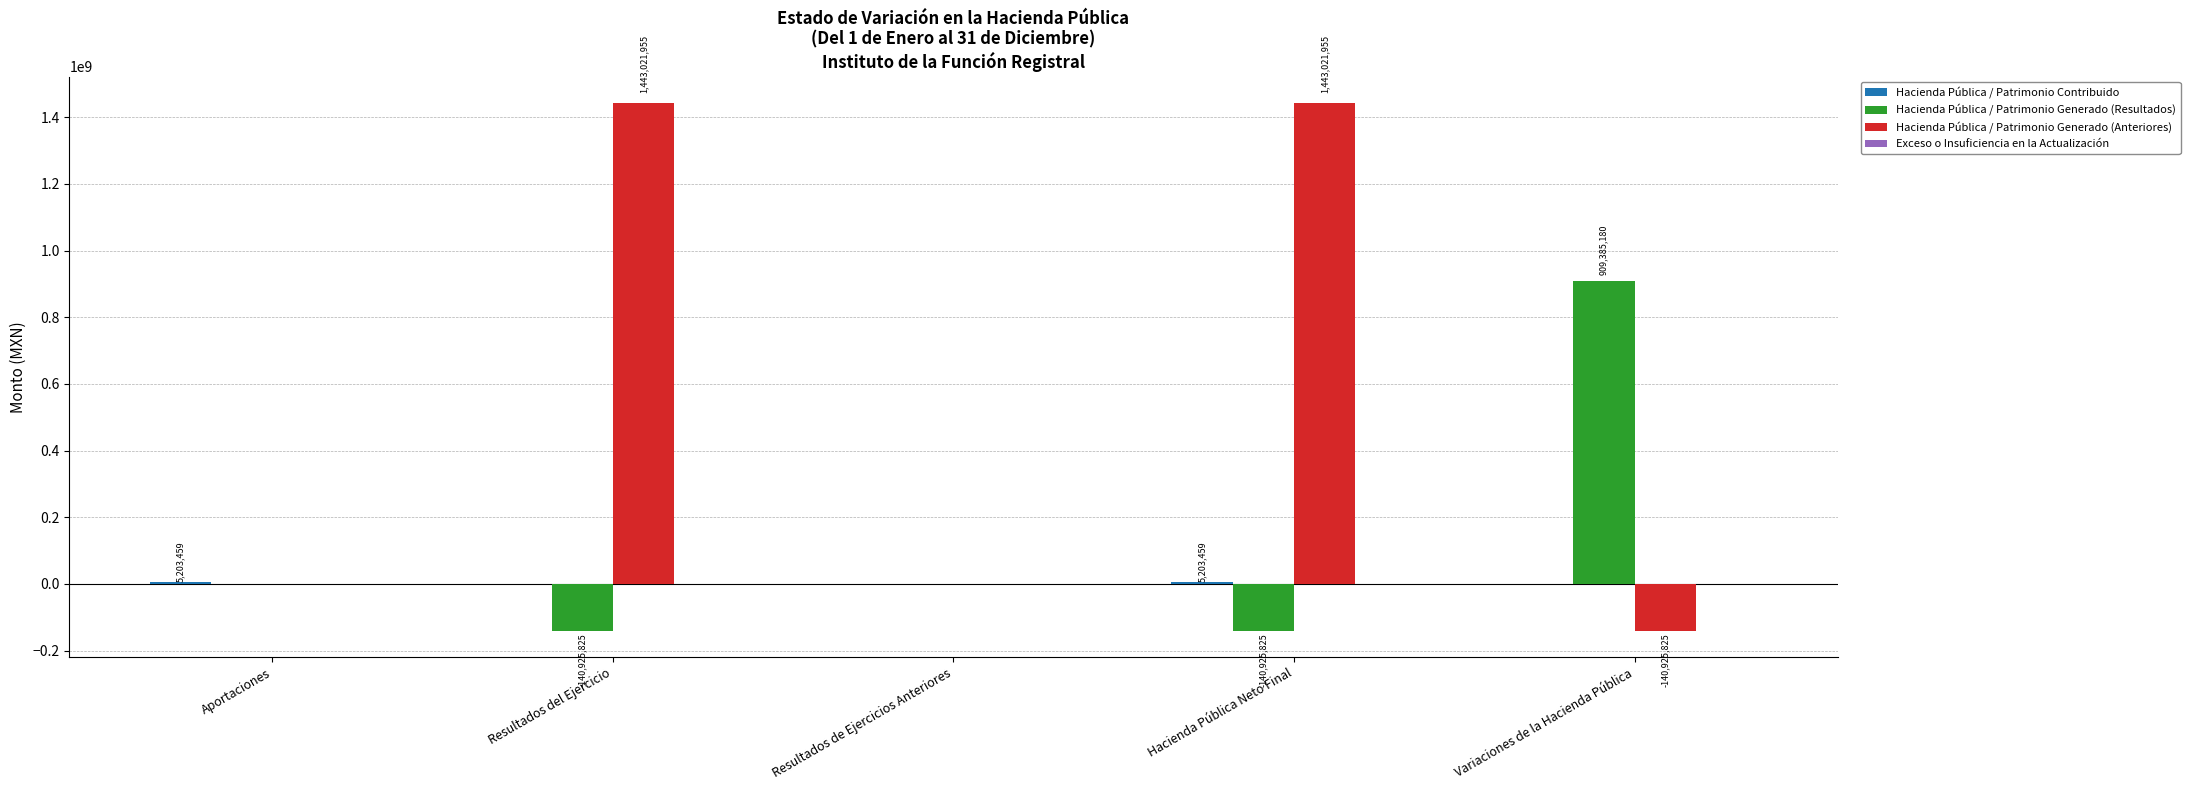

Are the bars horizontal?

No